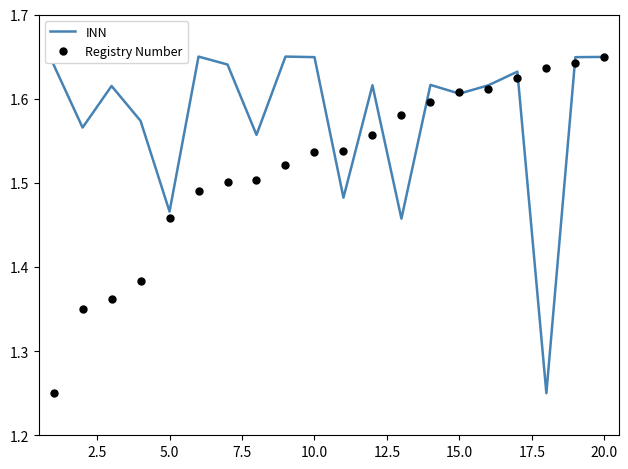

How many distinct data groups are displayed?

2